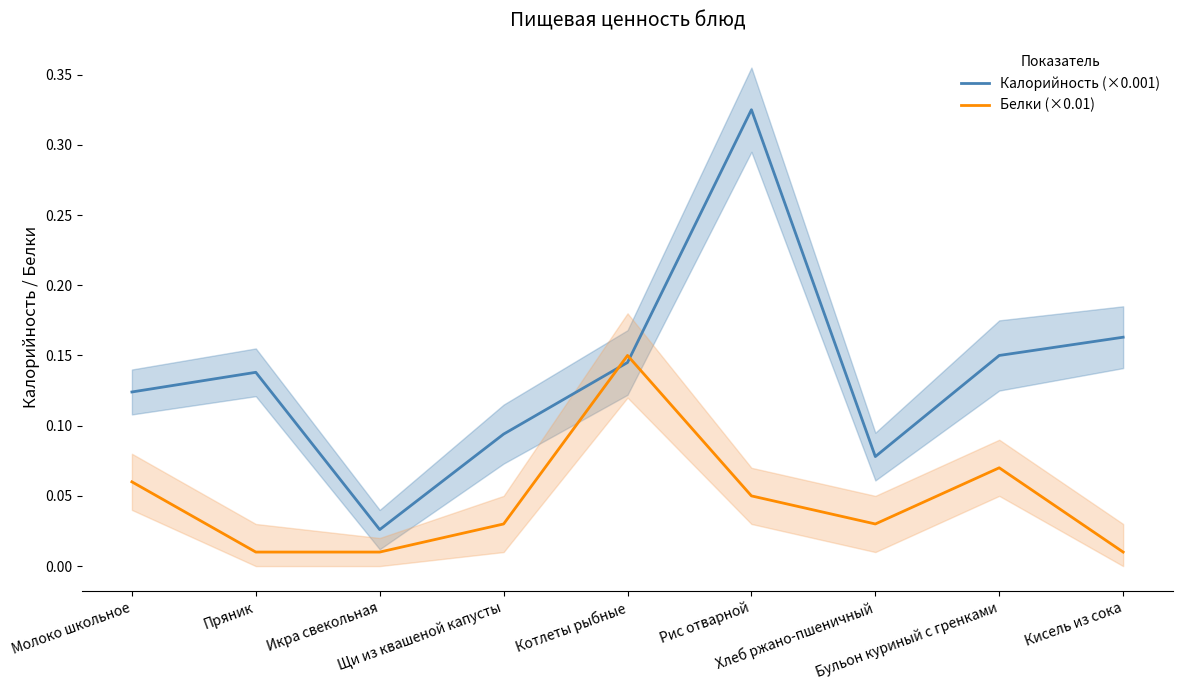

Reading right to left, transcribe all the data shown in this chart.

Калорийность (×0.001): 0.2	0.1	0.1	0.3	0.1	0.1	0.0	0.1	0.1
Белки (×0.01): 0.0	0.1	0.0	0.1	0.1	0.0	0.0	0.0	0.1